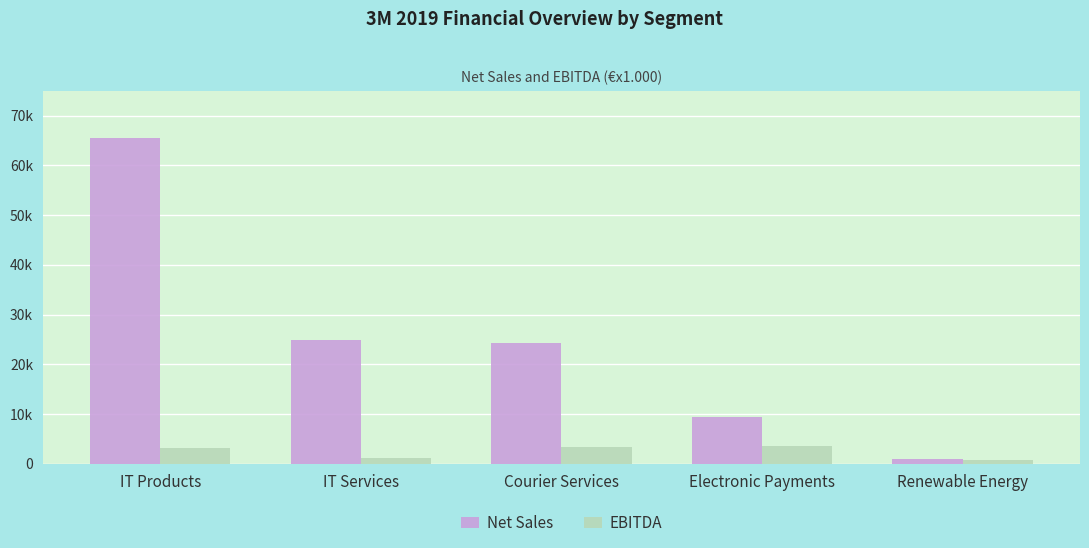

What are all the series names shown in the legend?

Net Sales, EBITDA